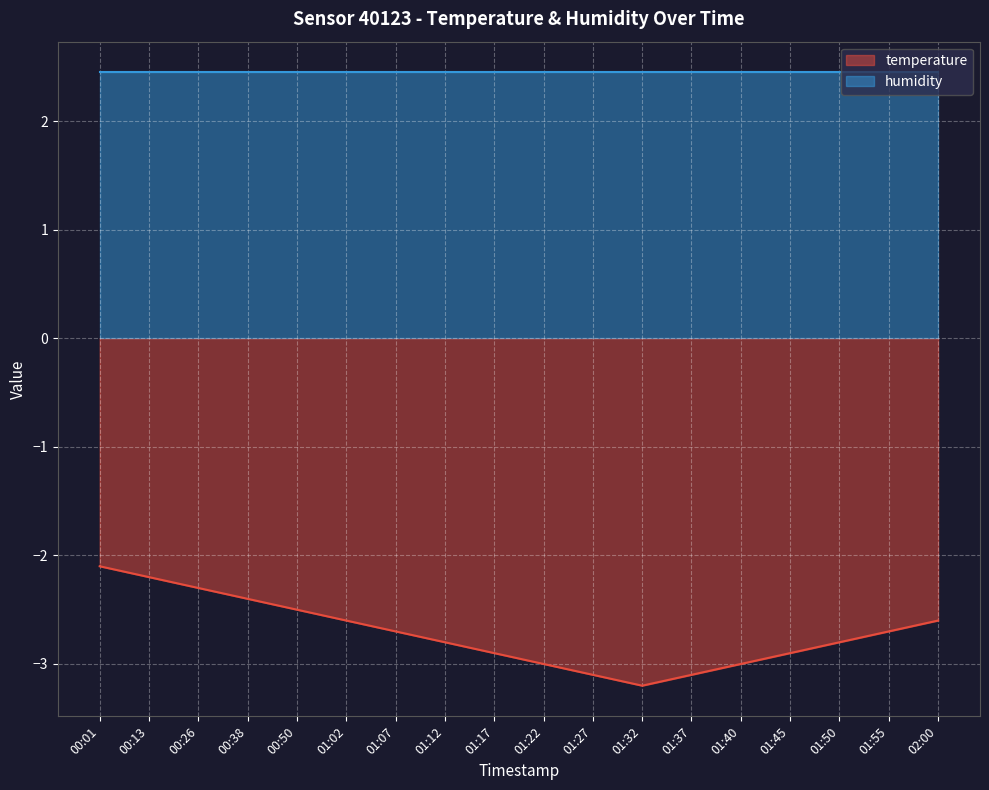

Between 01:37 and 01:07, which is larger?

01:07